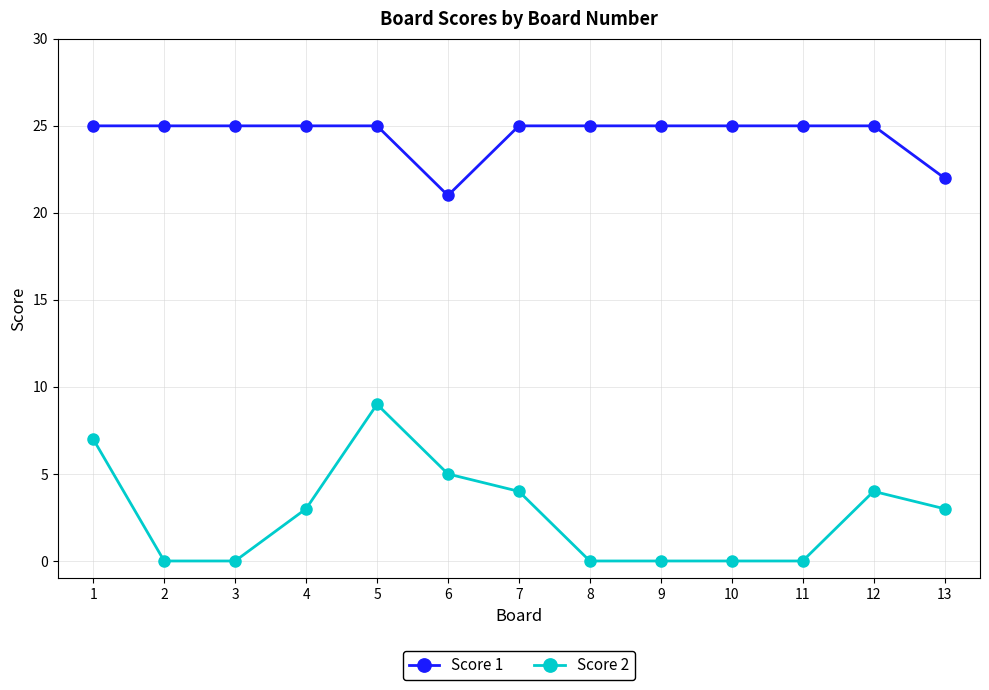

Where is the first local maximum for Score 2?

5